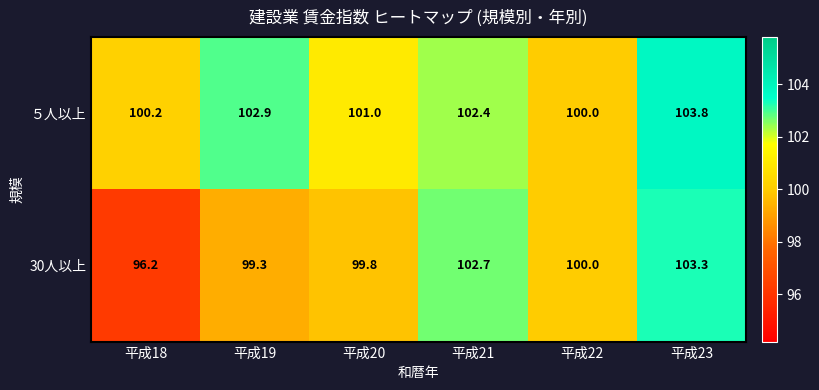

Between 平成22 and 平成23, which series saw the biggest shift?

５人以上